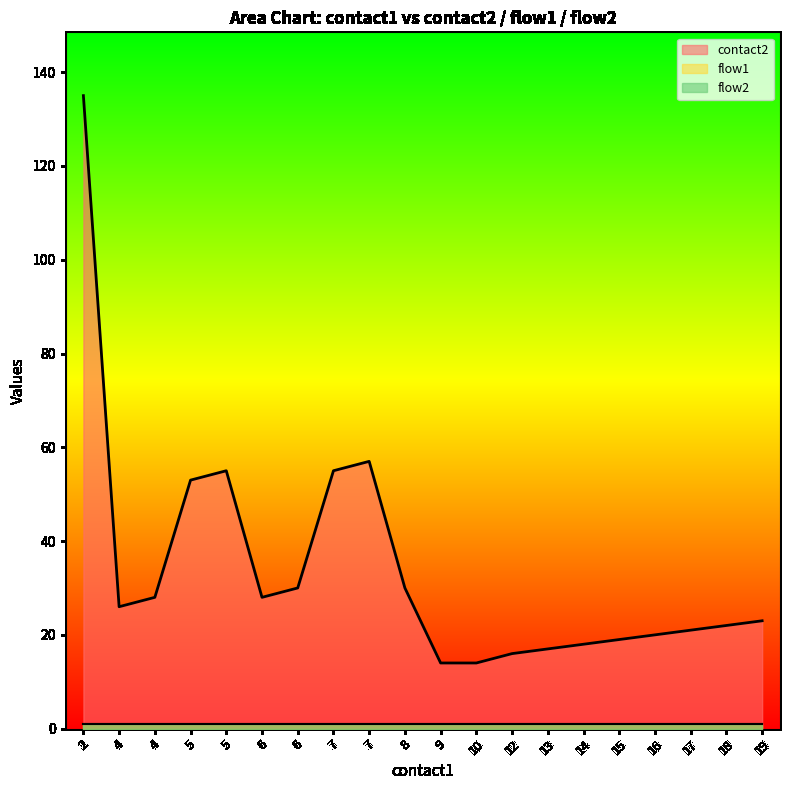

List the labels in order of contact2 value, smallest first.

9, 10, 12, 13, 14, 15, 16, 17, 18, 19, 4, 4, 6, 6, 8, 5, 5, 7, 7, 2